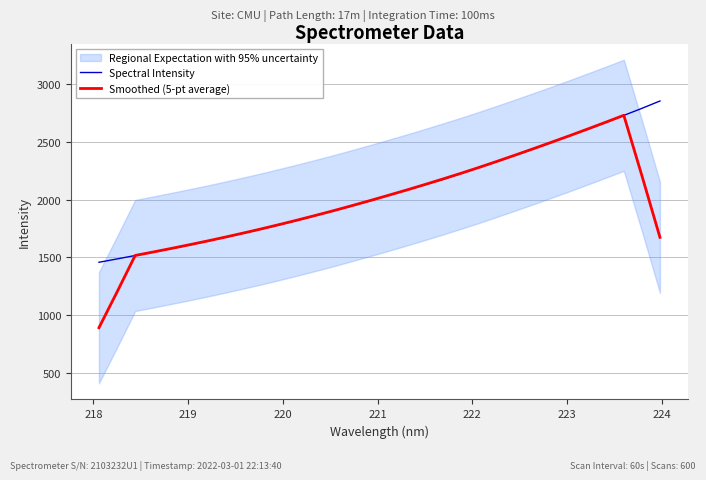

True or false: Spectral Intensity has more than 1 points higher than both neighbors.

False